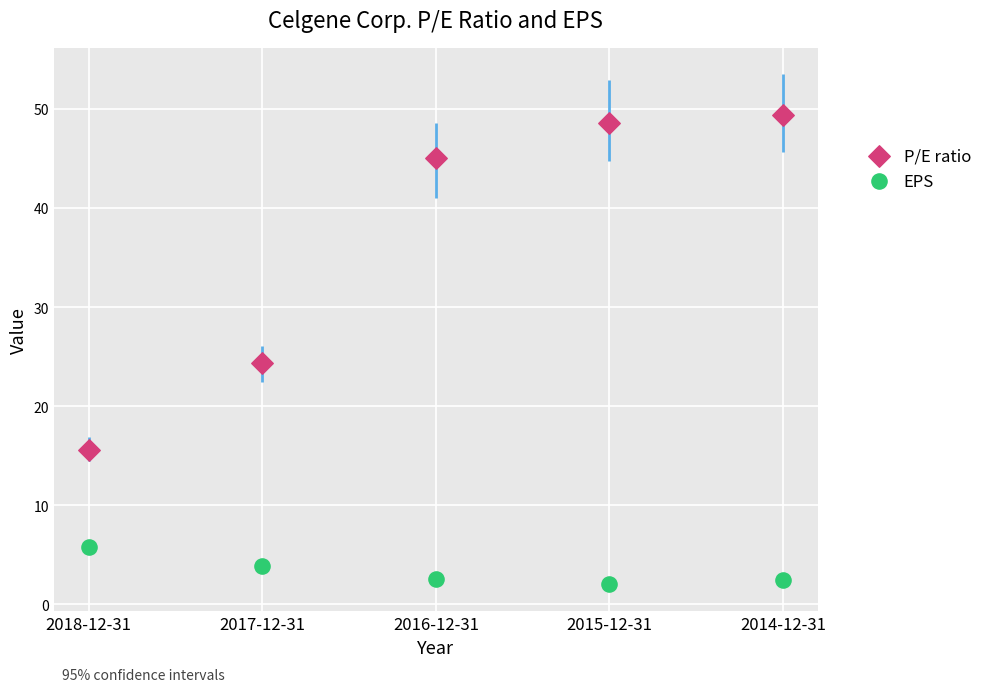

Which series has the widest spread of Y values?

P/E ratio